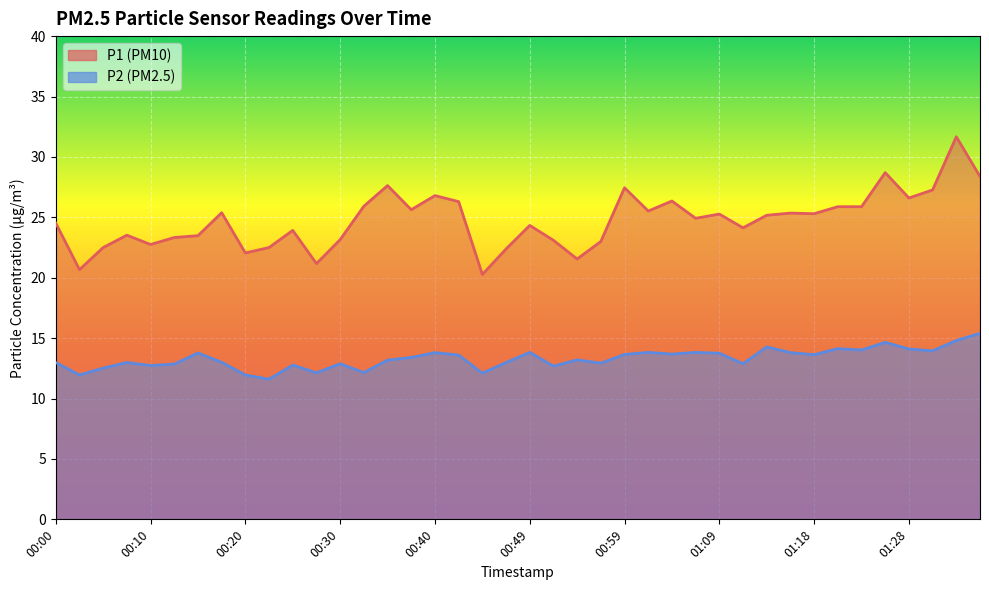

What position from the left is 01:18?

33